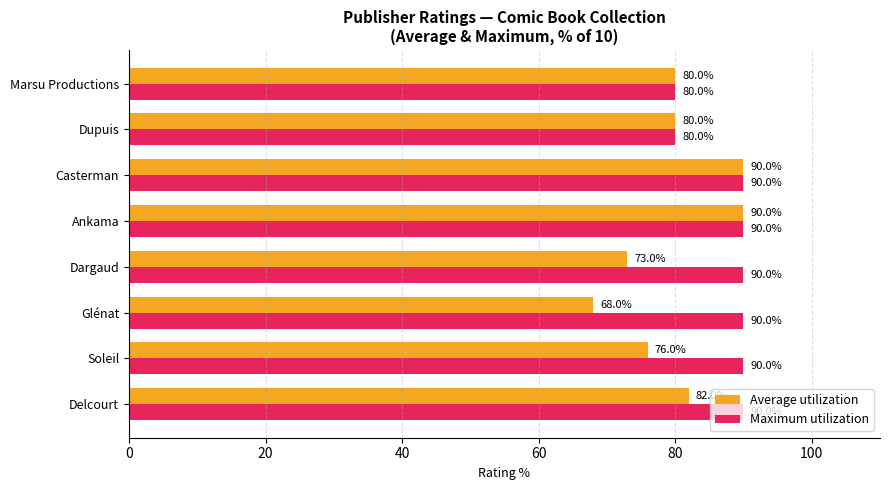

What is the sum of the Average utilization values at Dargaud and Casterman?

163